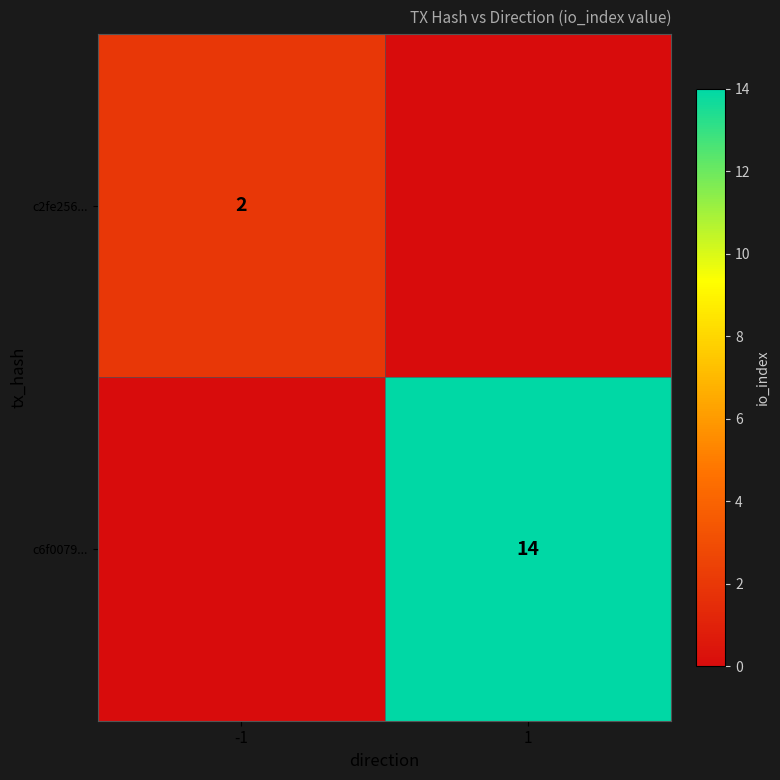

True or false: c2fe256... has a value of 2 at -1.

True